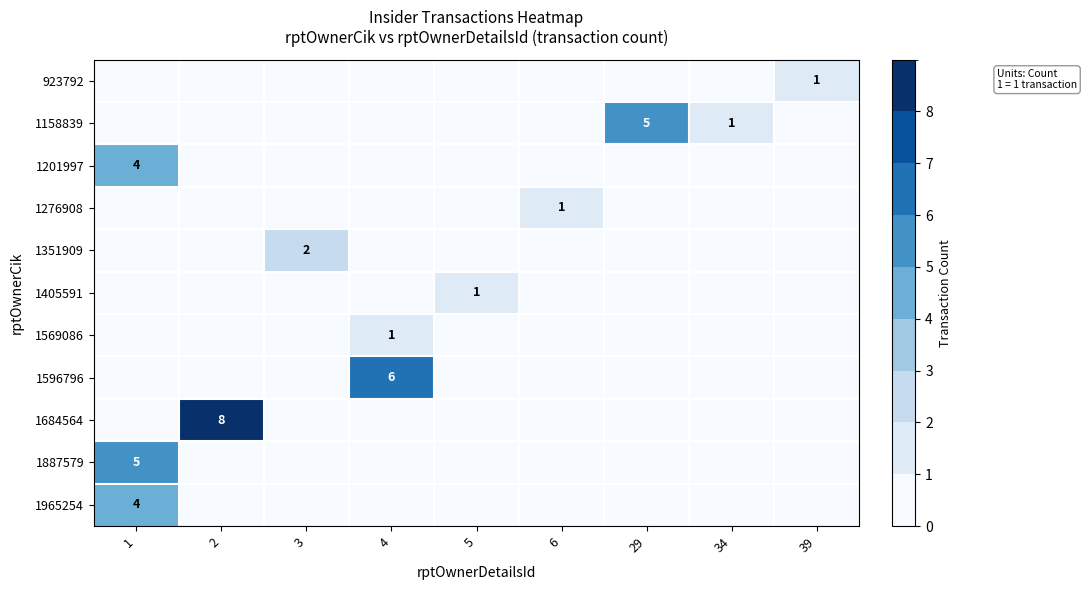

Is it true that 1158839 equals 1 at 34?

True